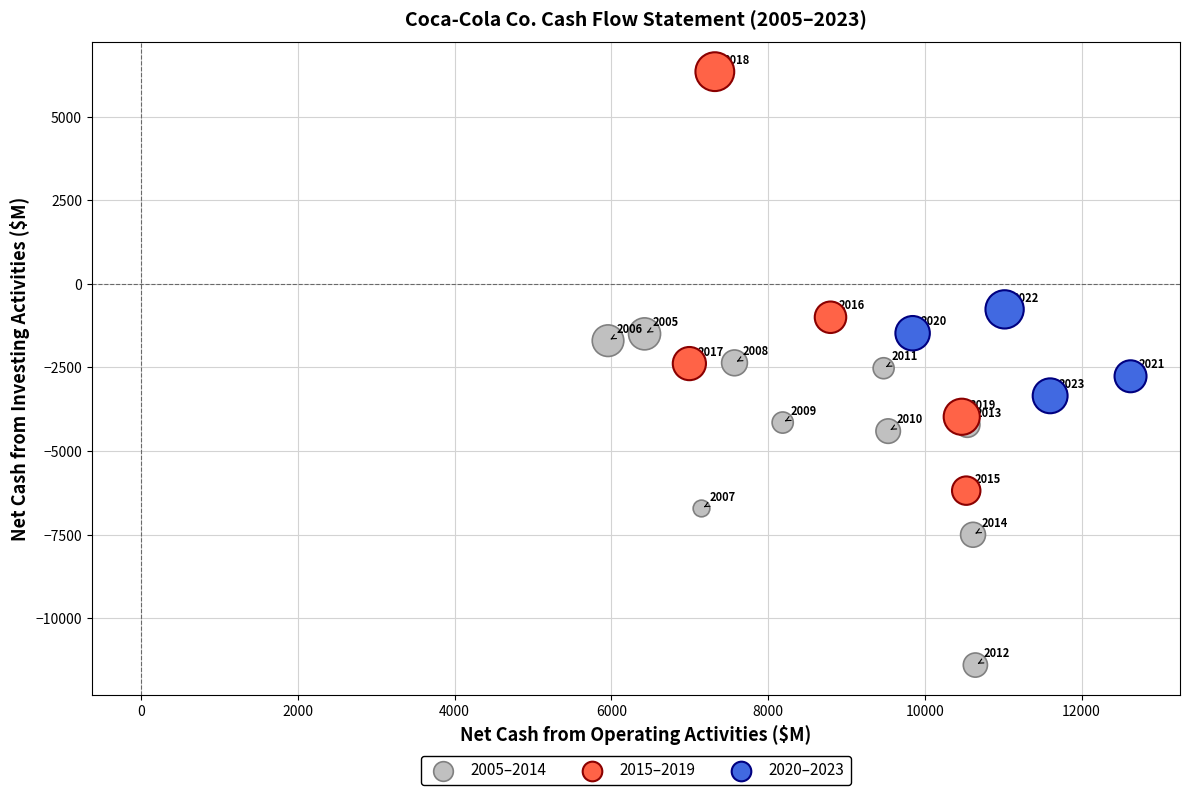

Which series has the largest Y range (max minus min)?

2015–2019